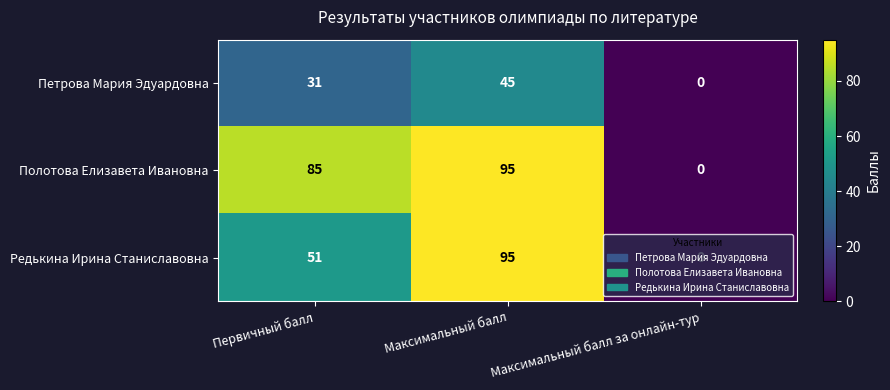

Rank the series by their average value, from highest to lowest.

Полотова Елизавета Ивановна, Редькина Ирина Станиславовна, Петрова Мария Эдуардовна